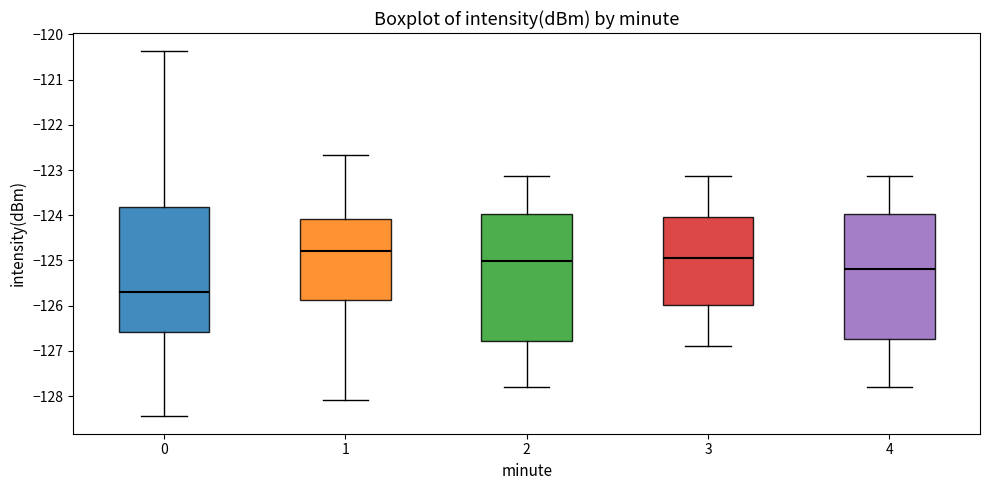

Reading left to right, read every box against the y-axis: the position of its median line, the range the box covers, and the ends of its whiskers. The values are not printed on the chart, so give them approximately, as read against the axis.

0: median -125.7, box -126.6 to -123.8, whiskers -128.4 to -120.4
1: median -124.8, box -125.9 to -124.1, whiskers -128.1 to -122.7
2: median -125.0, box -126.8 to -124.0, whiskers -127.8 to -123.1
3: median -125.0, box -126.0 to -124.0, whiskers -126.9 to -123.1
4: median -125.2, box -126.7 to -124.0, whiskers -127.8 to -123.1